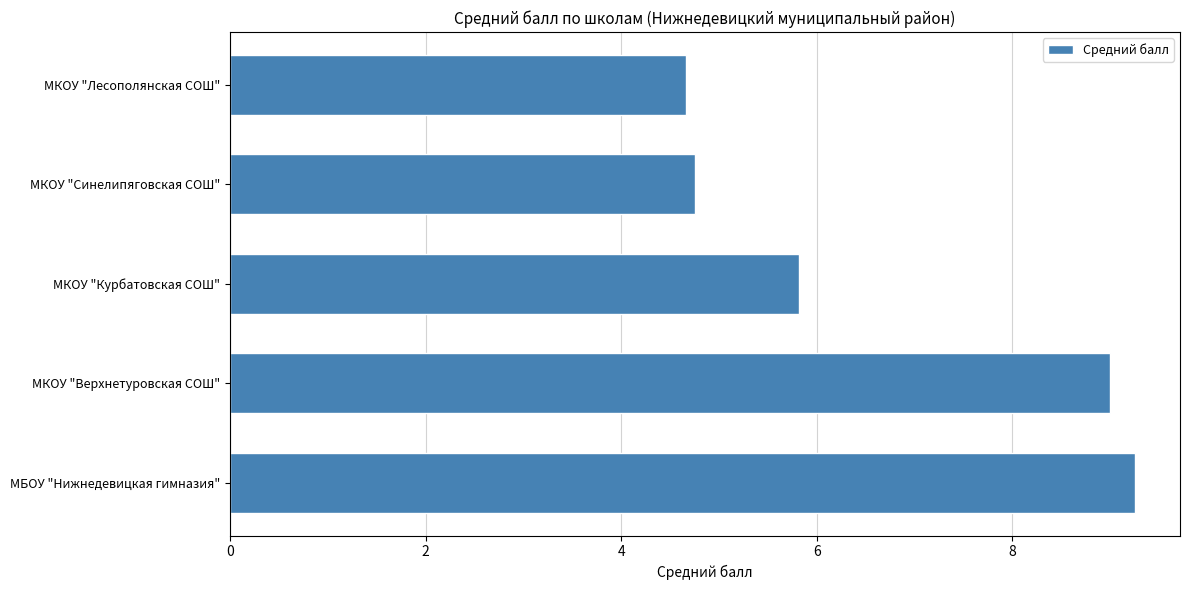

What is the change in value from МКОУ "Верхнетуровская СОШ" to МКОУ "Лесополянская СОШ"?

-4.3